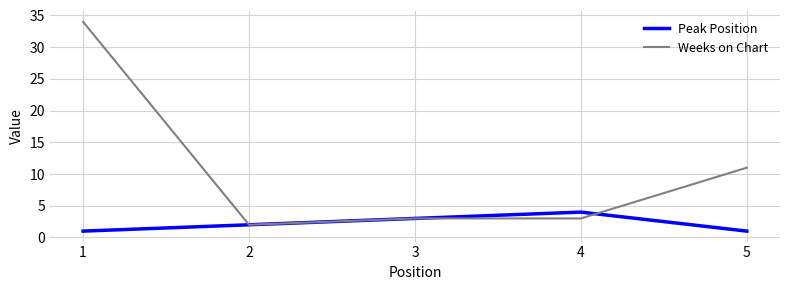

What is the difference between the maximum and minimum values in the Weeks on Chart series?

32